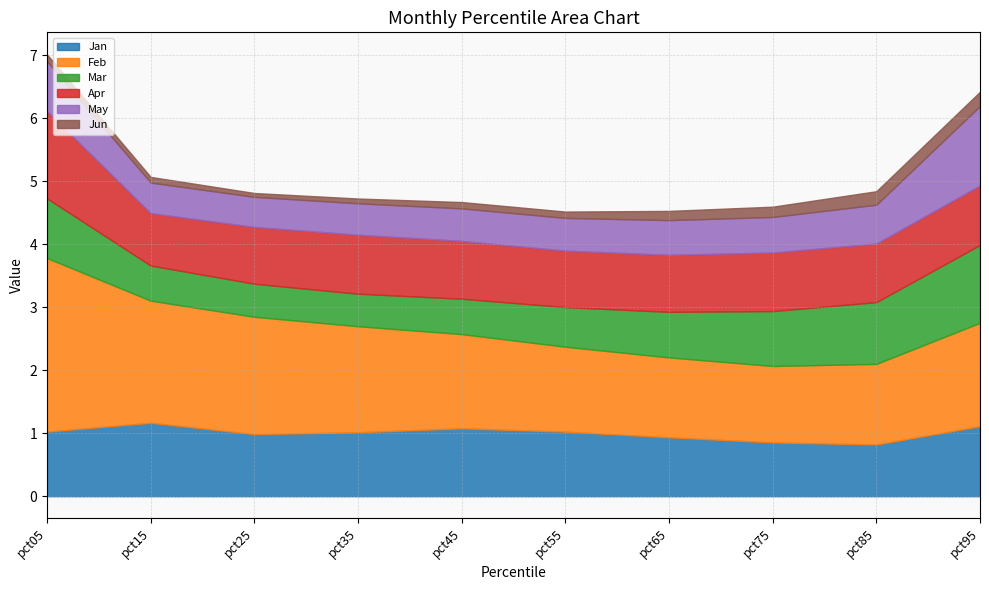

What is the highest value of the Jan series?

1.2